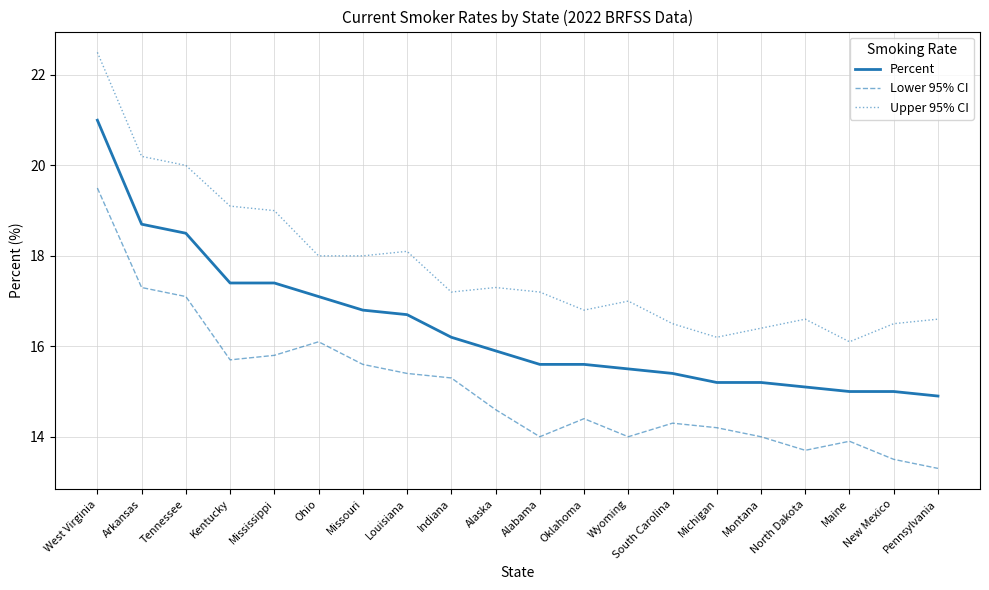

What is the difference between the highest and lowest values at Kentucky?

3.4